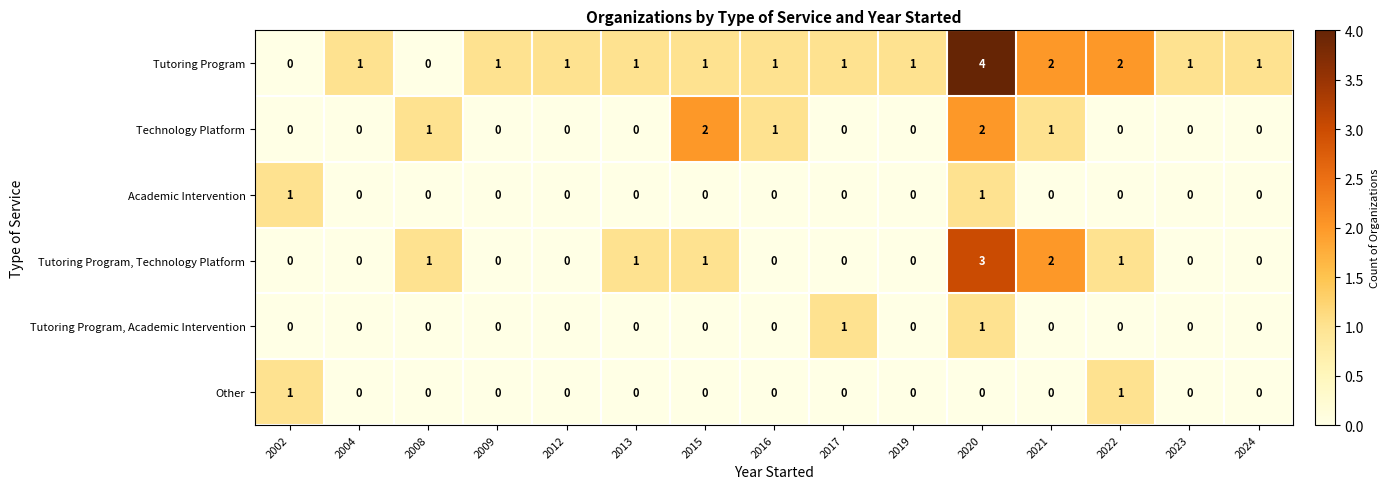

True or false: Other has a value of 0 at 2017.

True